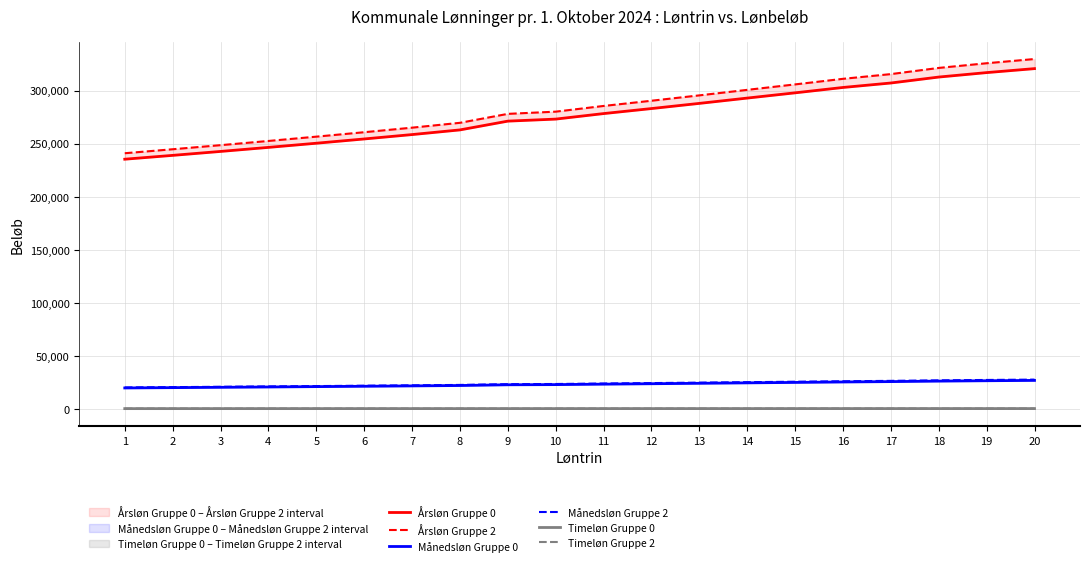

Reading right to left, list all the values displayed in this chart.

Årsløn Gruppe 0: 20=320626.0	19=316878.0	18=312680.0	17=307072.0	16=302867.0	15=297806.0	14=292861.0	13=287854.0	12=282981.0	11=278243.0	10=273044.0	9=271129.0	8=262860.0	7=258456.0	6=254323.0	5=250294.0	4=246377.0	3=242564.0	2=238853.0	1=235239.0
Årsløn Gruppe 2: 20=329673.0	19=325701.0	18=321283.0	17=315462.0	16=311011.0	15=305752.0	14=300609.0	13=295413.0	12=290353.0	11=285436.0	10=280062.0	9=277976.0	8=269542.0	7=264970.0	6=260679.0	5=256498.0	4=252431.0	3=248472.0	2=244621.0	1=240869.0
Månedsløn Gruppe 0: 20=26718.8	19=26406.5	18=26056.7	17=25589.3	16=25238.9	15=24817.2	14=24405.1	13=23987.8	12=23581.8	11=23186.9	10=22753.7	9=22594.1	8=21905.0	7=21538.0	6=21193.6	5=20857.8	4=20531.4	3=20213.7	2=19904.4	1=19603.2
Månedsløn Gruppe 2: 20=27472.8	19=27141.8	18=26773.6	17=26288.5	16=25917.6	15=25479.3	14=25050.8	13=24617.8	12=24196.1	11=23786.3	10=23338.5	9=23164.7	8=22461.8	7=22080.8	6=21723.2	5=21374.8	4=21035.9	3=20706.0	2=20385.1	1=20072.4
Timeløn Gruppe 0: 20=166.7	19=164.7	18=162.5	17=159.6	16=157.4	15=154.8	14=152.2	13=149.6	12=147.1	11=144.6	10=141.9	9=140.9	8=136.6	7=134.3	6=132.2	5=130.1	4=128.1	3=126.1	2=124.1	1=122.3
Timeløn Gruppe 2: 20=171.3	19=169.3	18=167.0	17=164.0	16=161.7	15=158.9	14=156.2	13=153.5	12=150.9	11=148.4	10=145.6	9=144.5	8=140.1	7=137.7	6=135.5	5=133.3	4=131.2	3=129.1	2=127.1	1=125.2